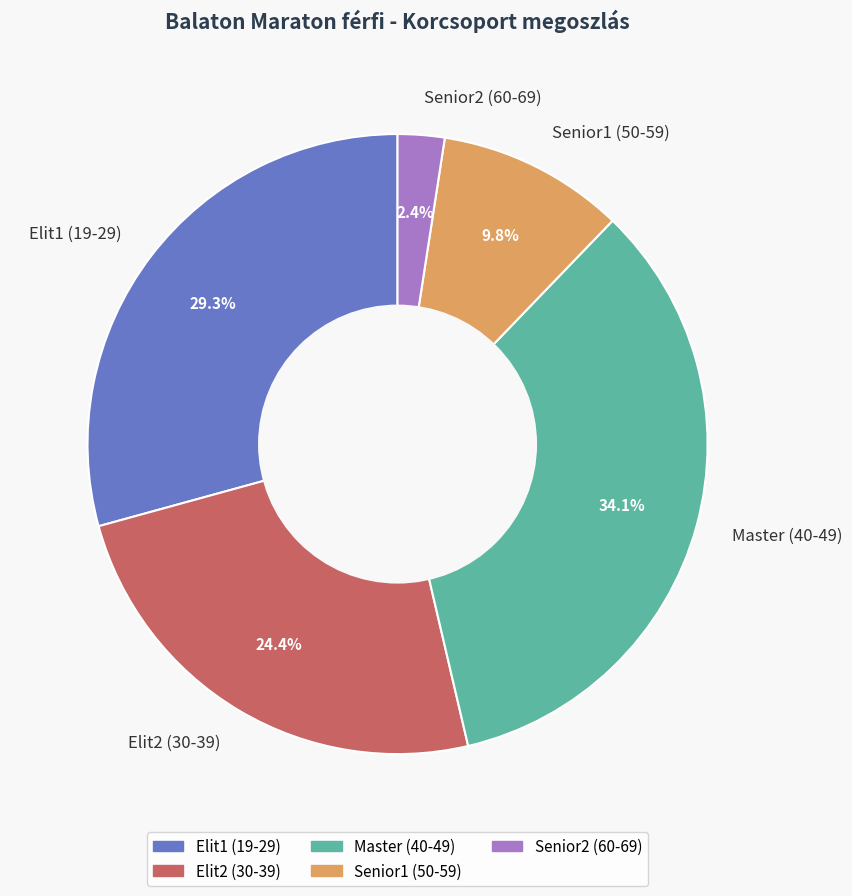

Count the number of slices in the pie.

5